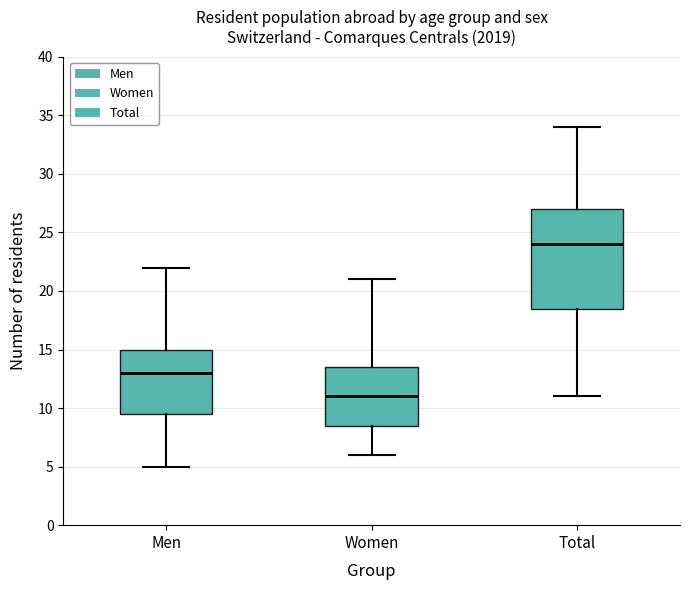

Where is the lower edge of the box for Women on the y-axis? The values are not printed on the chart, so give them approximately, as read against the axis.

8.5